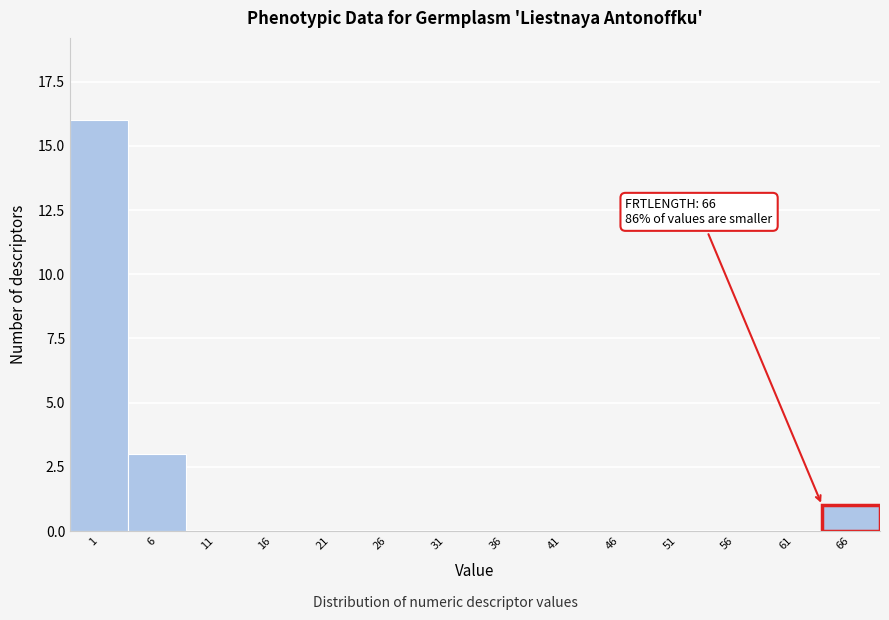

Reading left to right, list all the values displayed in this chart.

1=16	6=3	11=0	16=0	21=0	26=0	31=0	36=0	41=0	46=0	51=0	56=0	61=0	66=1